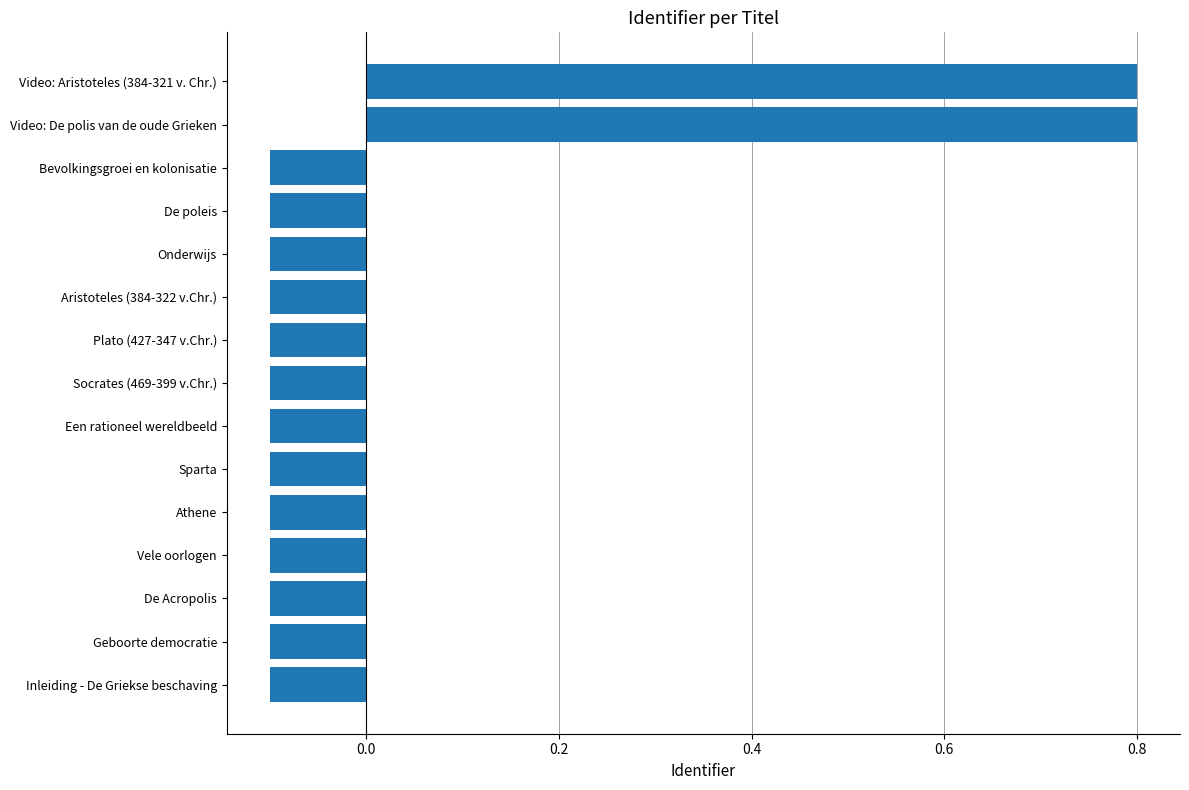

What is the difference between the values at Aristoteles (384-322 v.Chr.) and Video: Aristoteles (384-321 v. Chr.)?

0.9